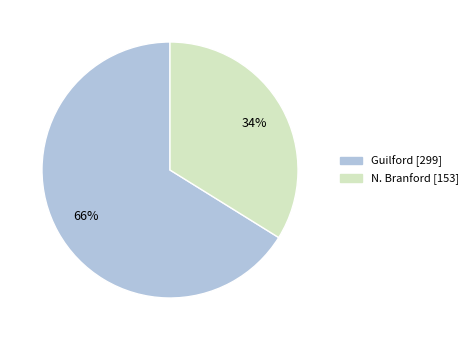

What is the largest slice in the pie chart?

Guilford